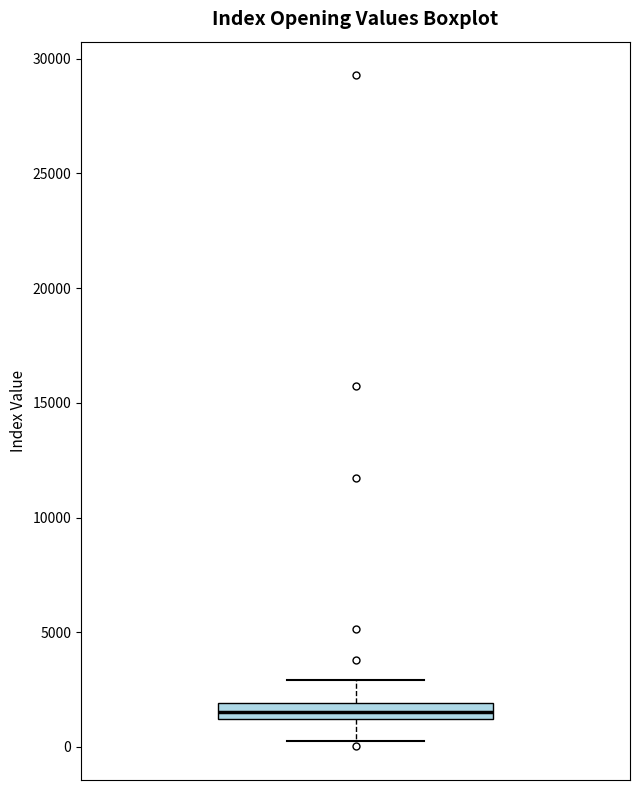

Where is the lower edge of the box on the y-axis? The values are not printed on the chart, so give them approximately, as read against the axis.

1000